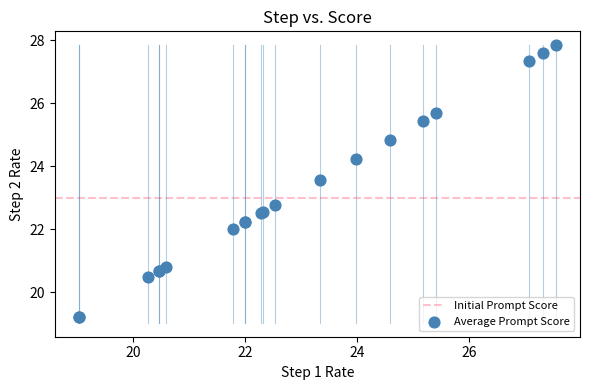

What Y value in the scatter plot is closest to 23?

22.8